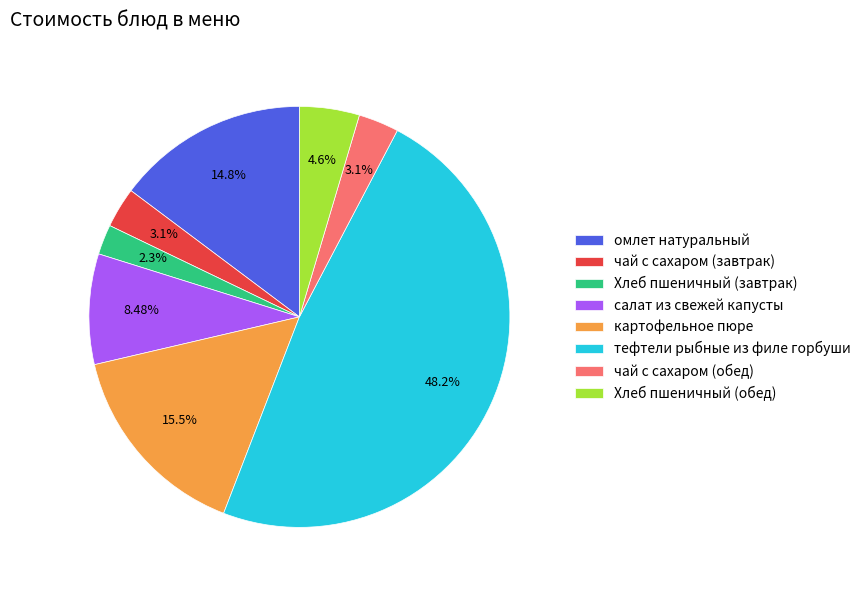

Is there any slice that represents more than half of the pie?

No